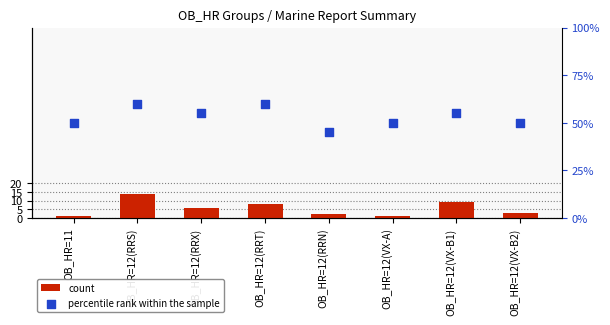

Which series contains the highest Y value?

percentile rank within the sample